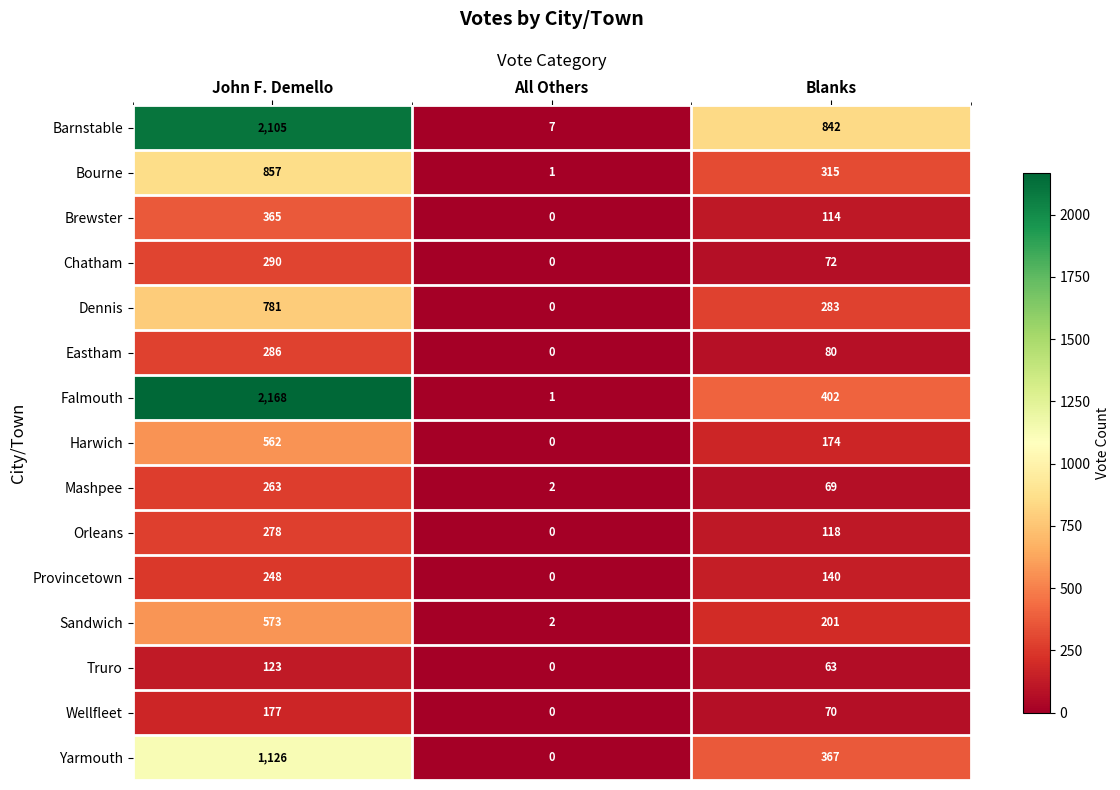

Which series changed the most between John F. Demello and Blanks?

Falmouth